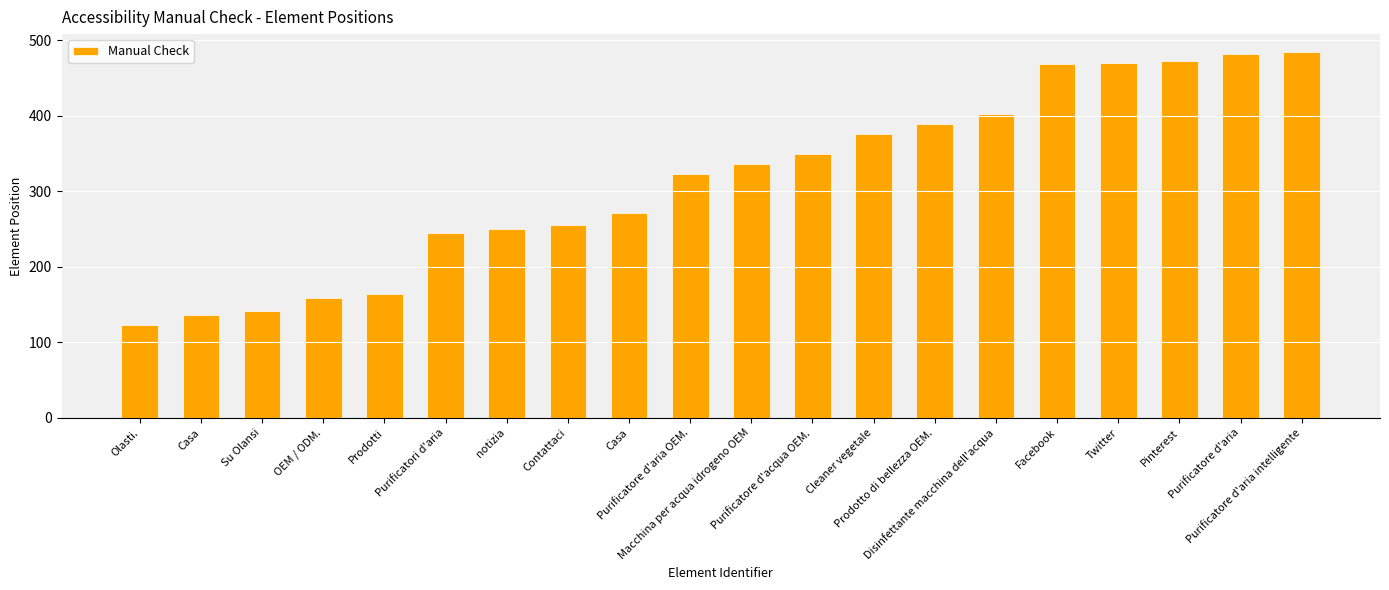

At which label is the value closest to 303?

Purificatore d'aria OEM.